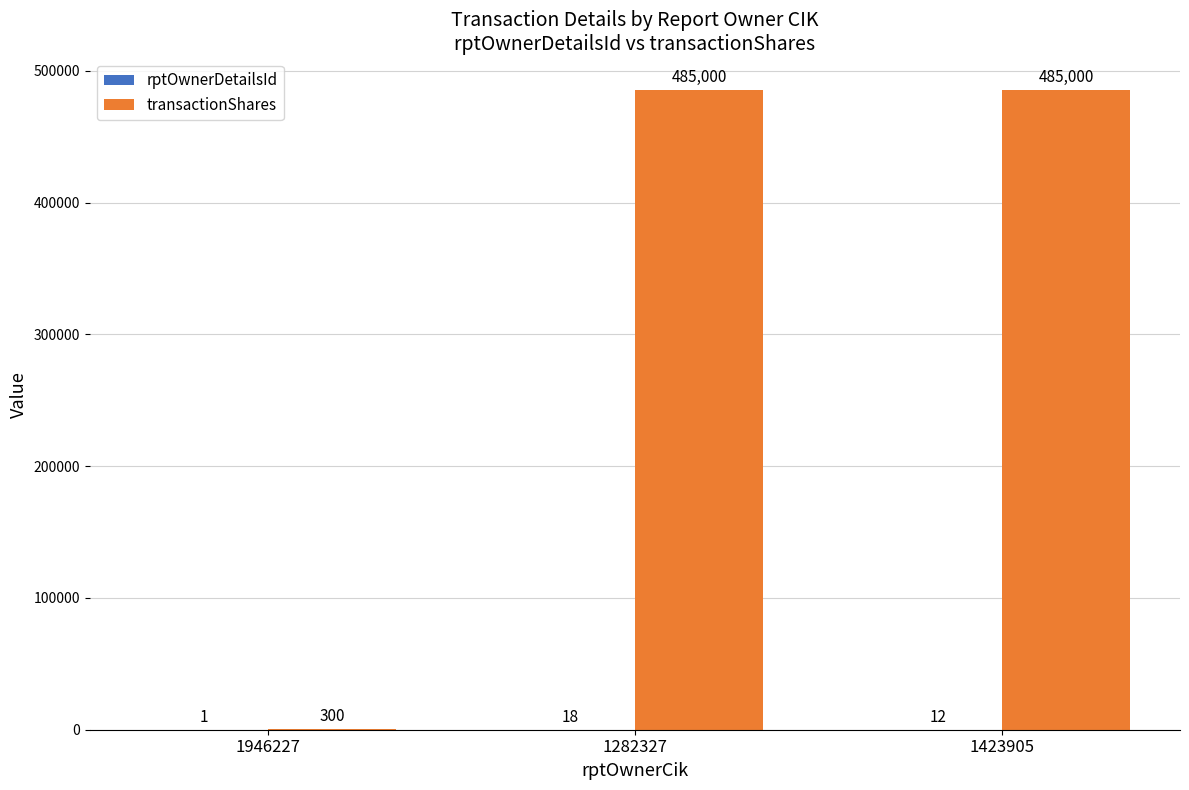

What is the sum of the transactionShares values at 1423905 and 1946227?

485300